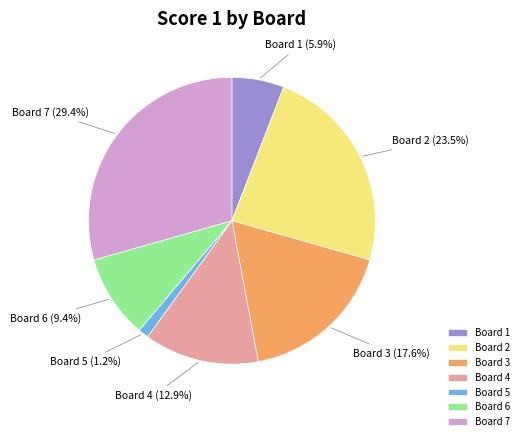

Rank the categories by value from highest to lowest.

Board 7, Board 2, Board 3, Board 4, Board 6, Board 1, Board 5